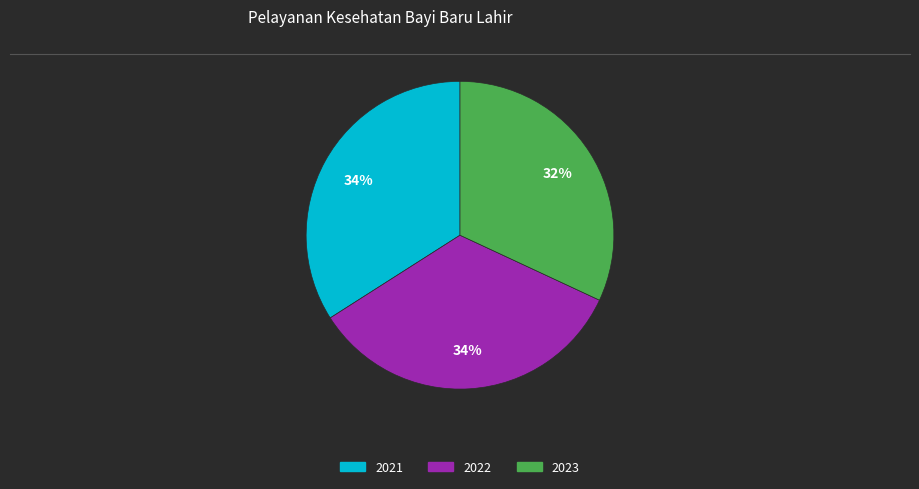

Does 2023 represent more than half of the total?

No